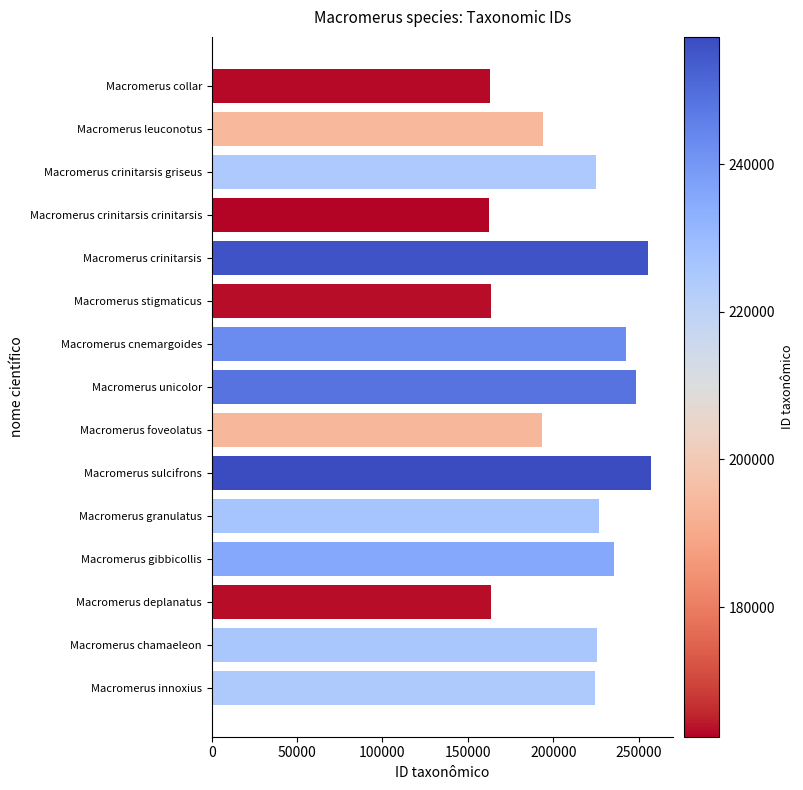

Which has a higher value, Macromerus leuconotus or Macromerus stigmaticus?

Macromerus leuconotus